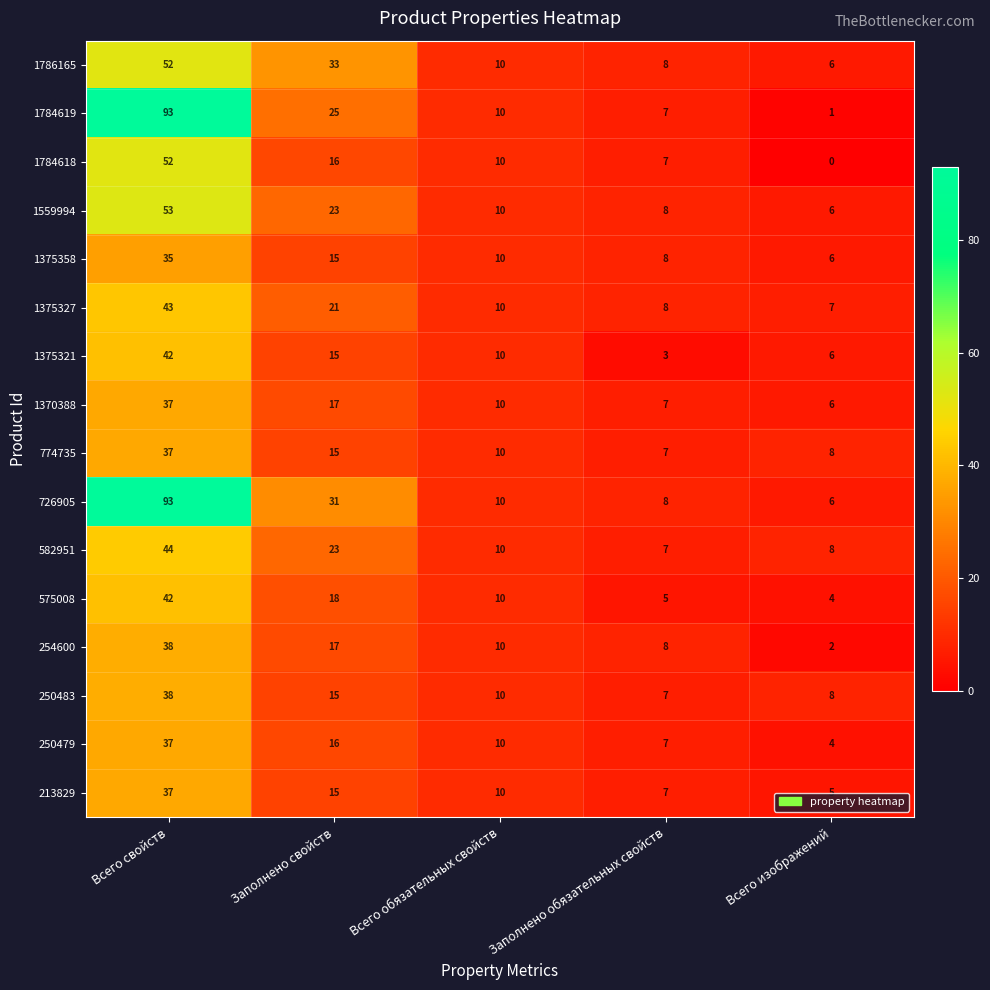

Count the number of categories in the chart.

5